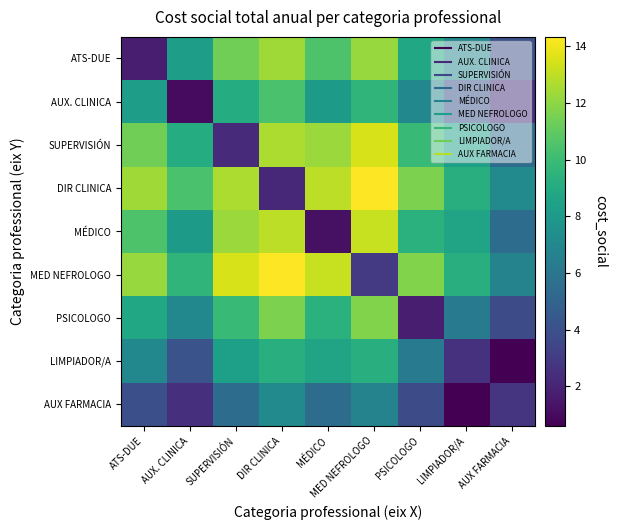

How many data points does each series have?

9